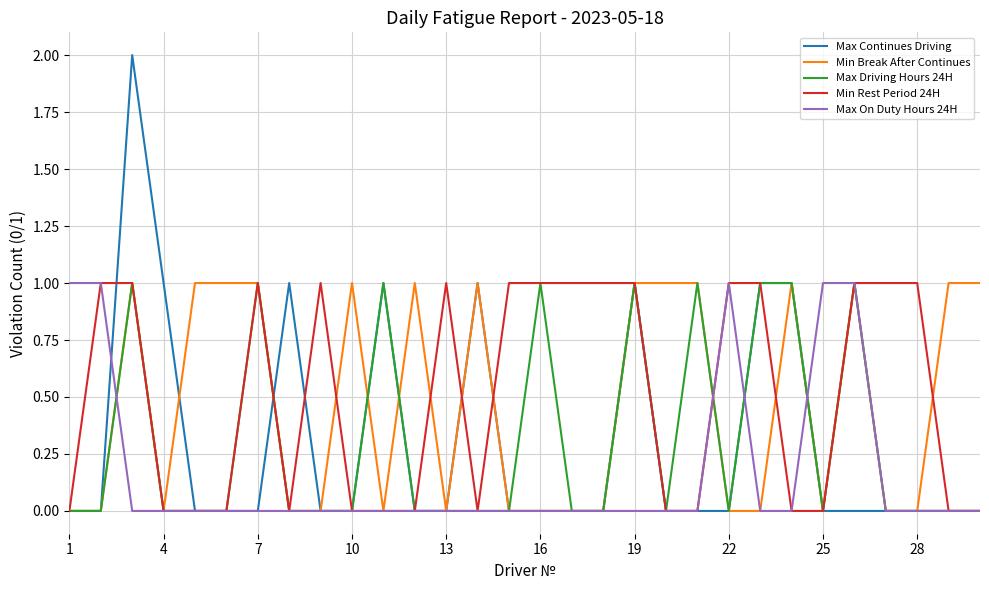

What are all the series names shown in the legend?

Max Continues Driving, Min Break After Continues, Max Driving Hours 24H, Min Rest Period 24H, Max On Duty Hours 24H